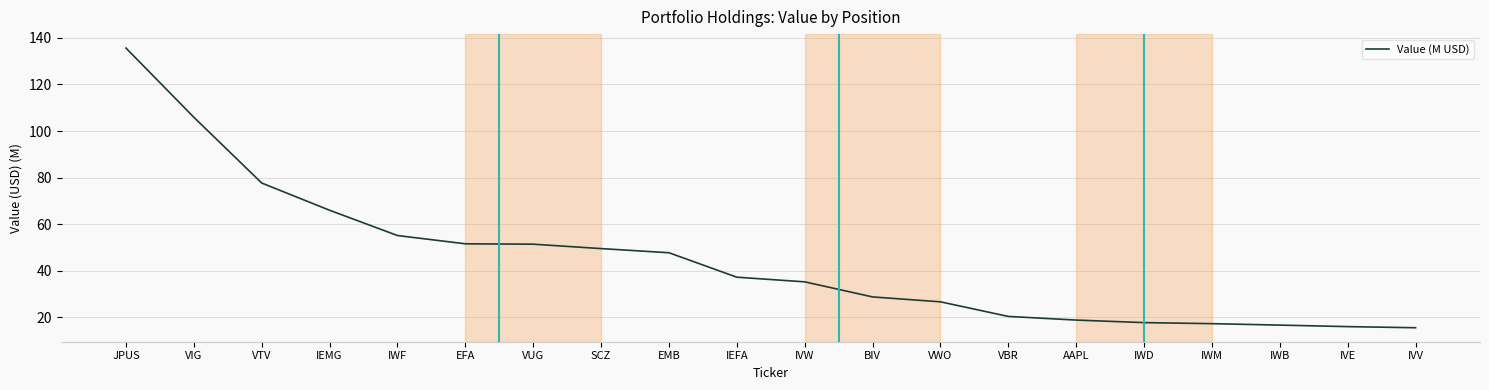

What is the smallest value displayed?

15.6